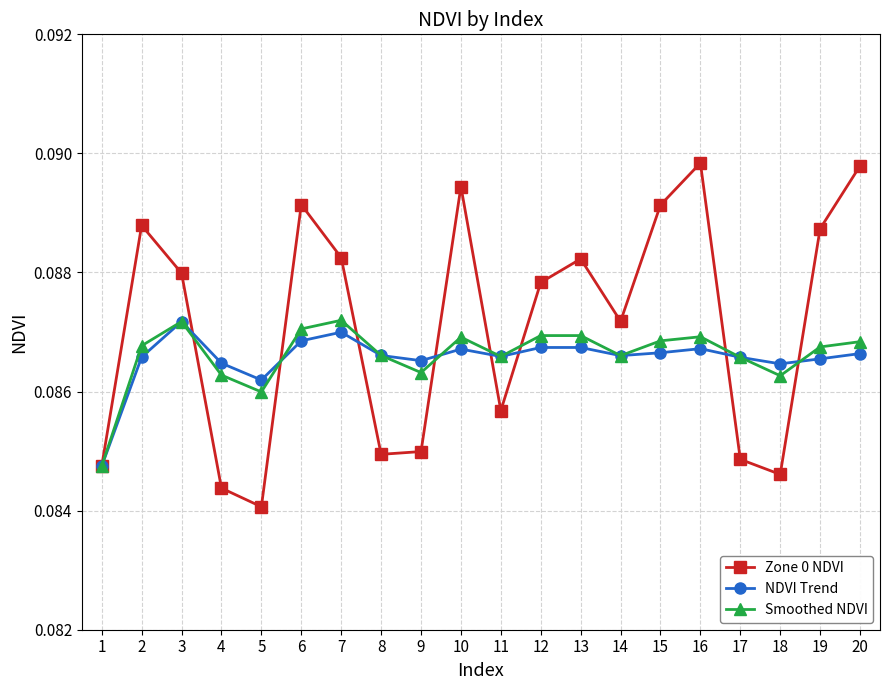

Which series changed the most between 5 and 14?

Zone 0 NDVI